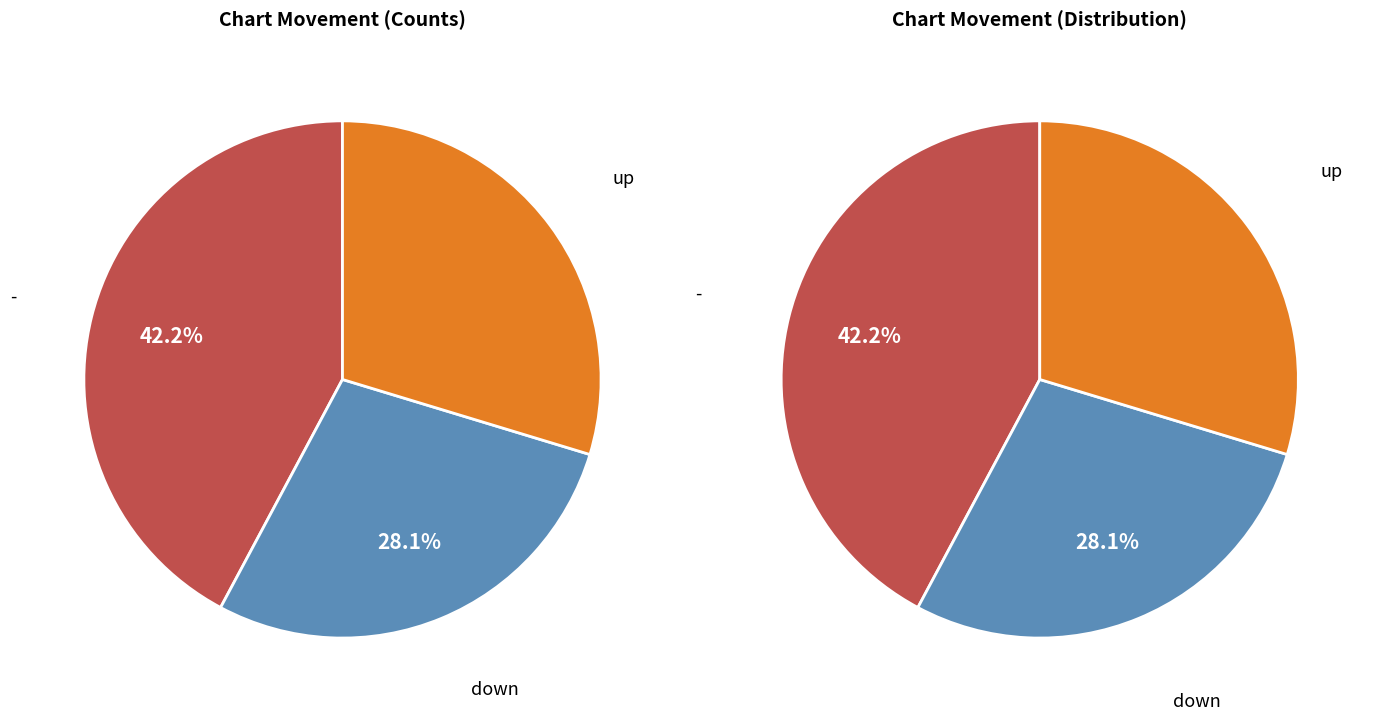

To the nearest percent, what is the difference between the largest and smallest slice percentages?

14%